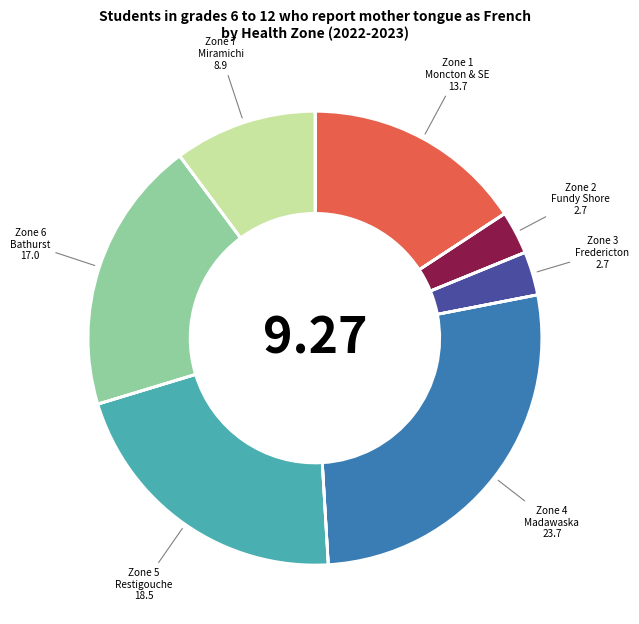

How many slices are in this pie chart?

7